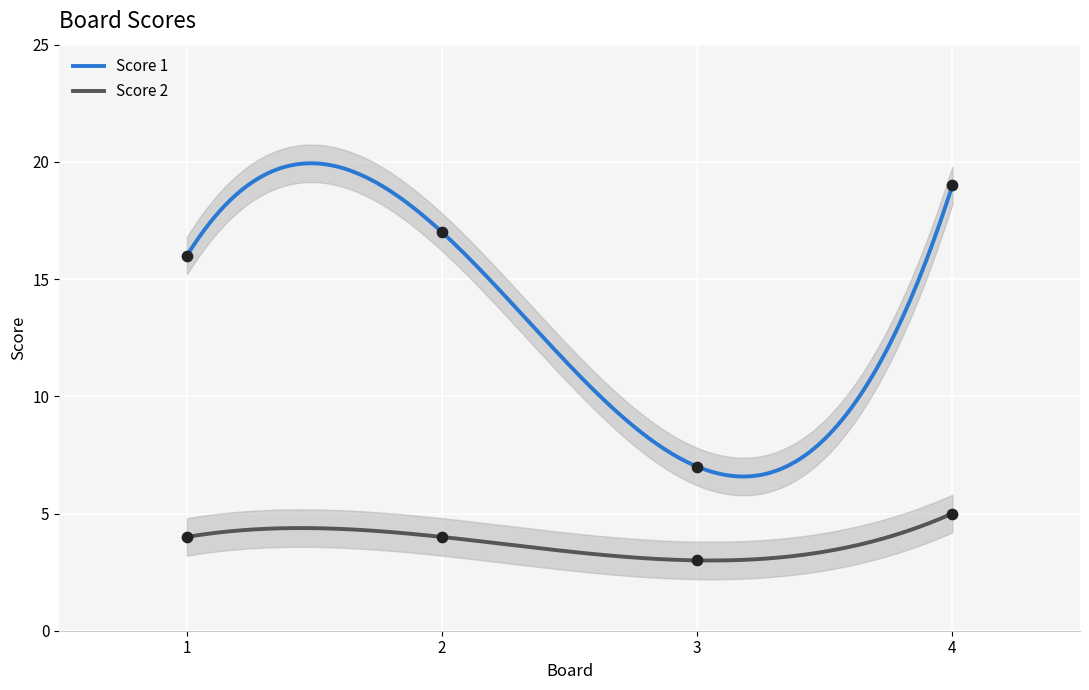

Is the value of Score 2 at 2 greater than the value of Score 1 at 2?

No